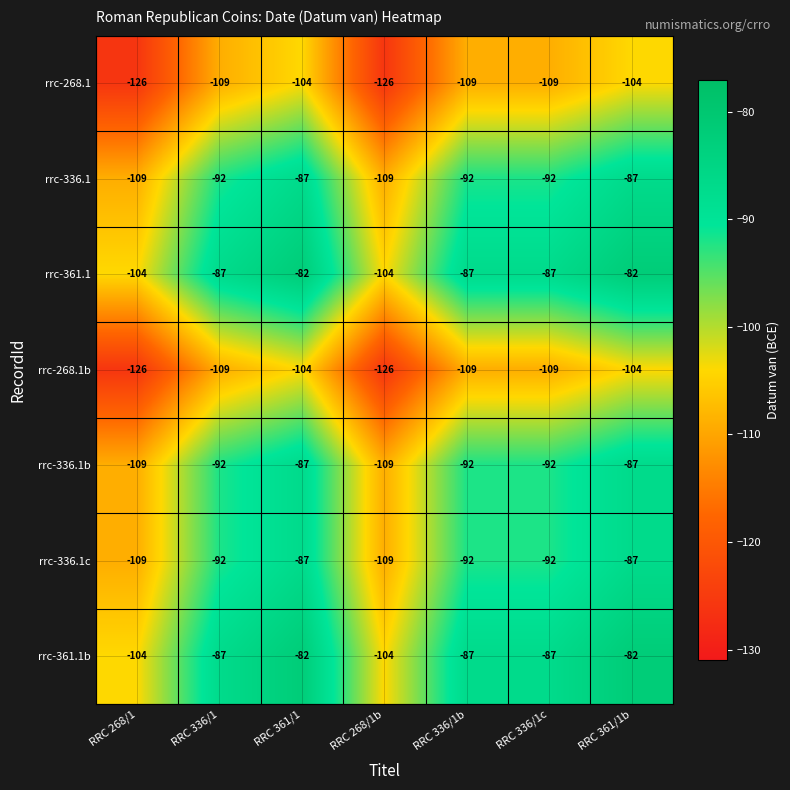

Where is rrc-361.1 nearest to the value -93?

RRC 336/1